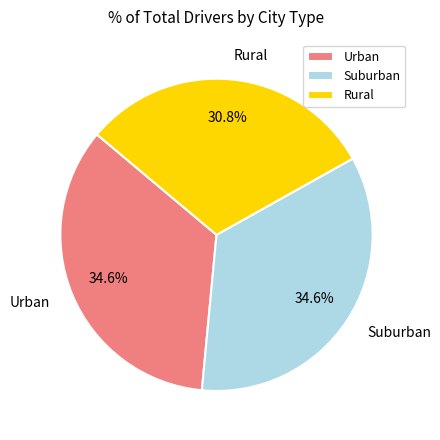

What is the total percentage of Rural and Urban?

65.4%